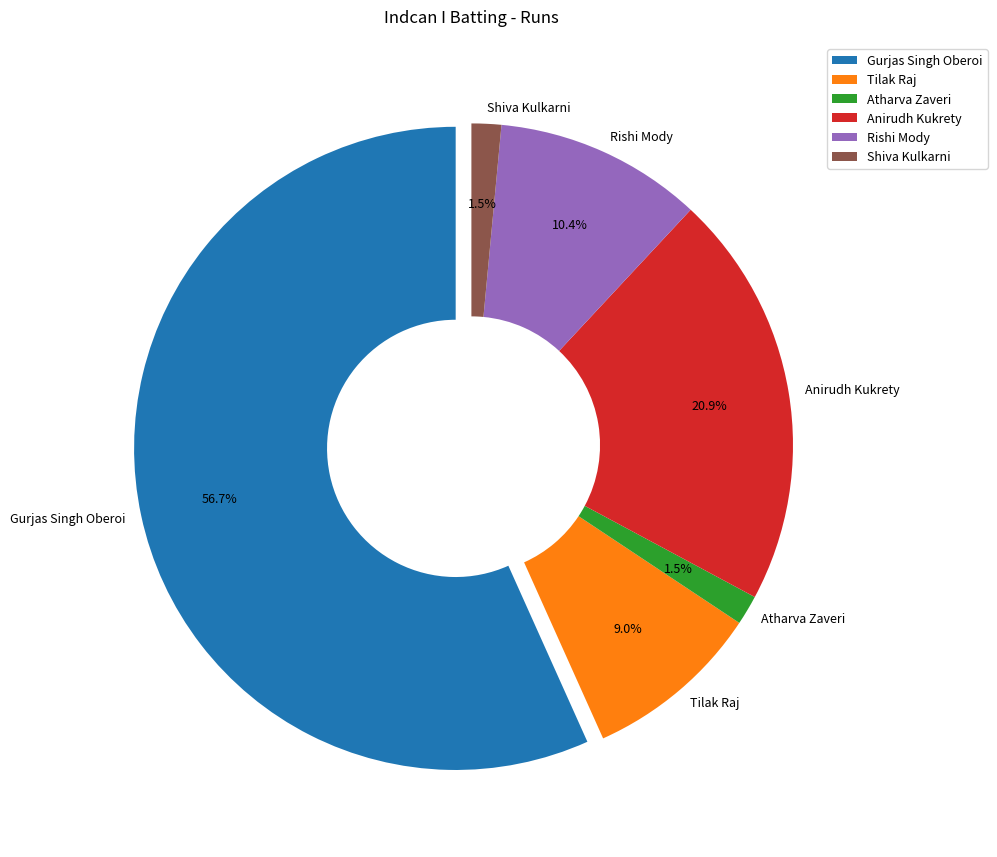

What is the majority slice?

Gurjas Singh Oberoi